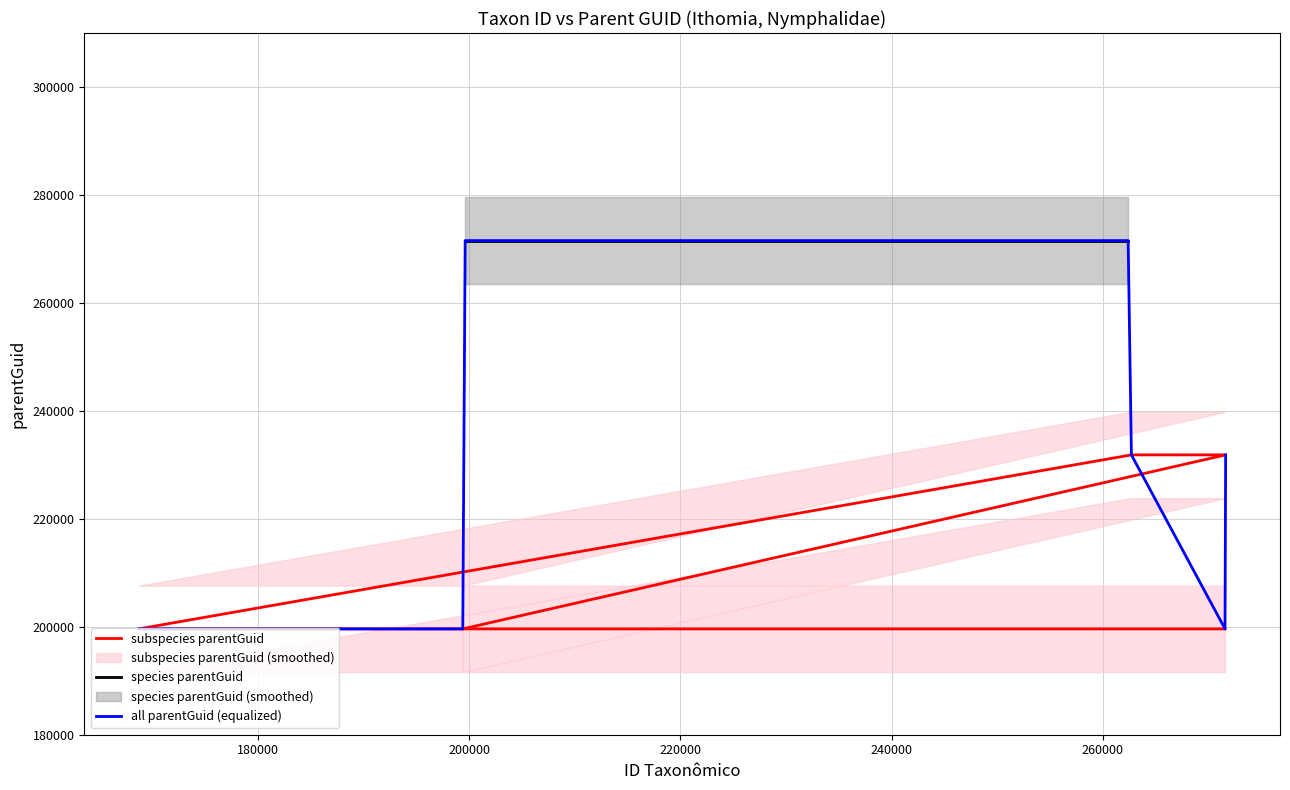

Approximately how many times larger is the value at 200000 compared to 240000?

1.2